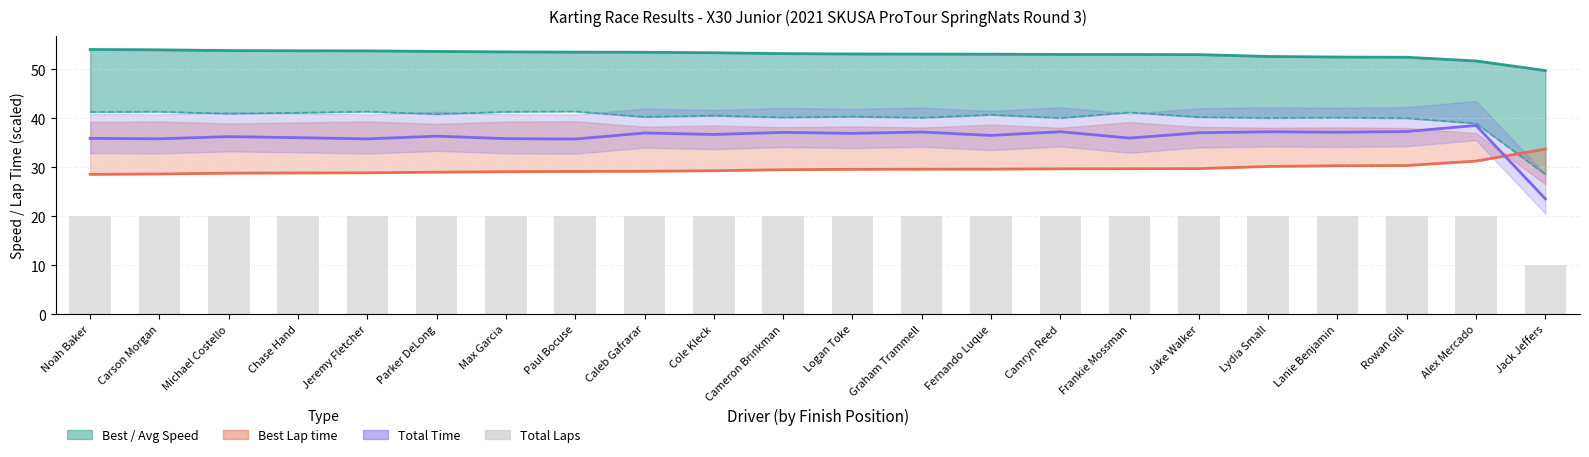

What is the average value of the Total Laps series?

19.5